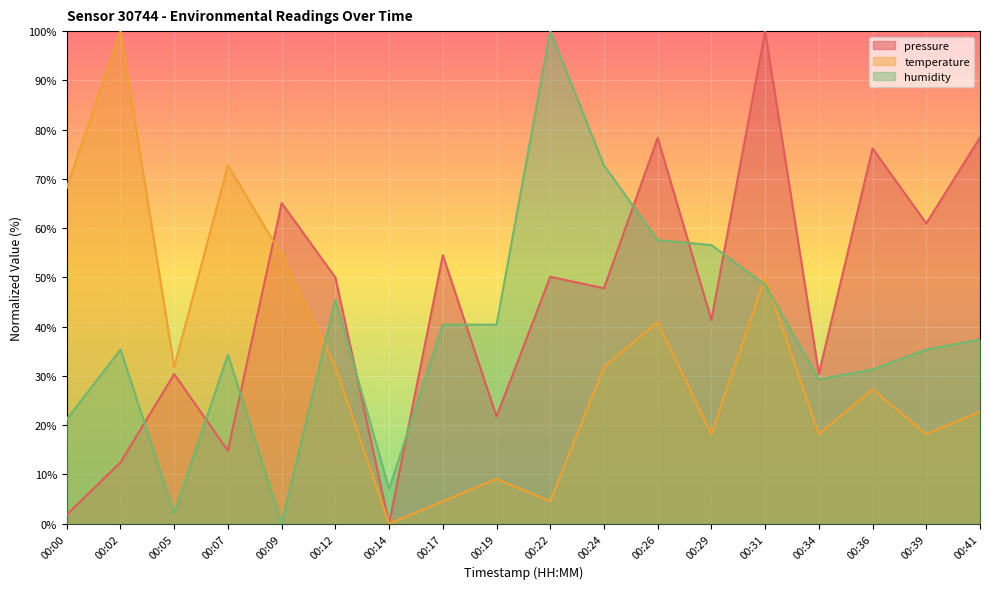

What is the sum of all temperature values?

604.5